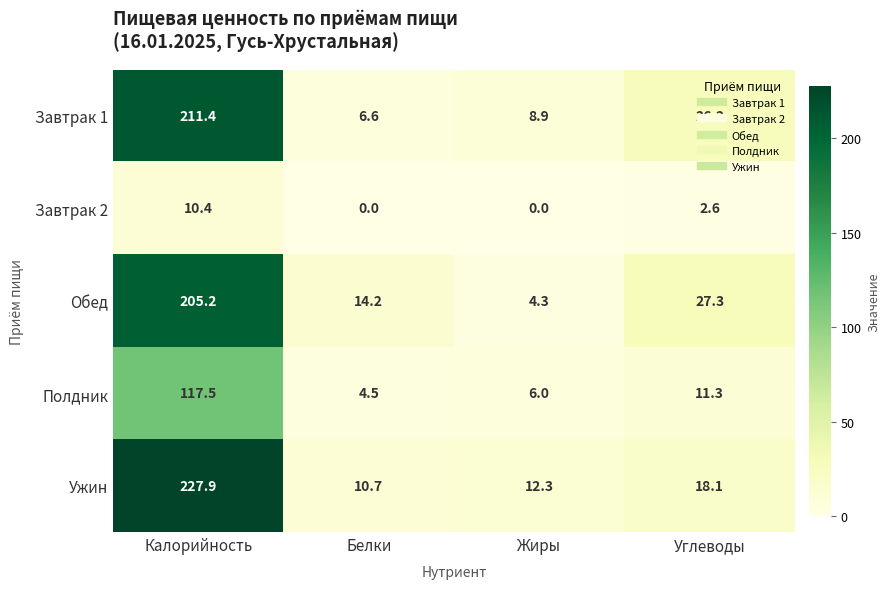

What is the difference between the maximum and second lowest values in the Полдник series?

111.5